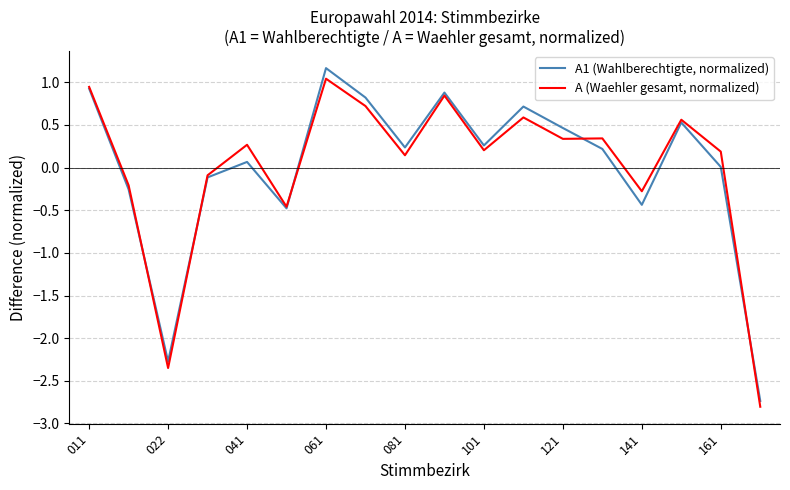

How many values in A (Waehler gesamt, normalized) are below zero?

6